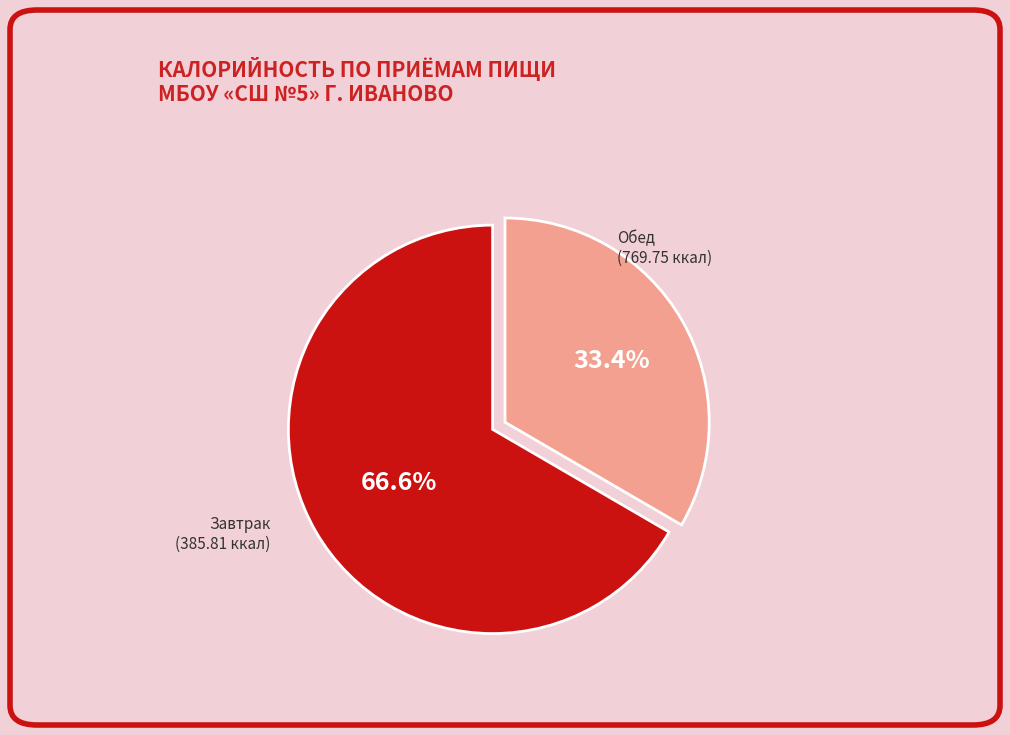

Is it true that Обед is 60% of the pie?

False